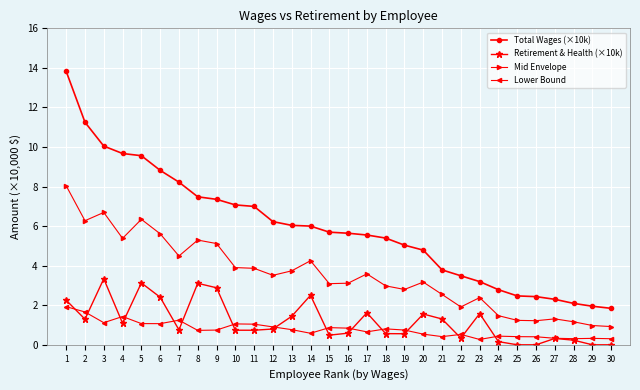

Which series has the largest range (max minus min)?

Total Wages (×10k)